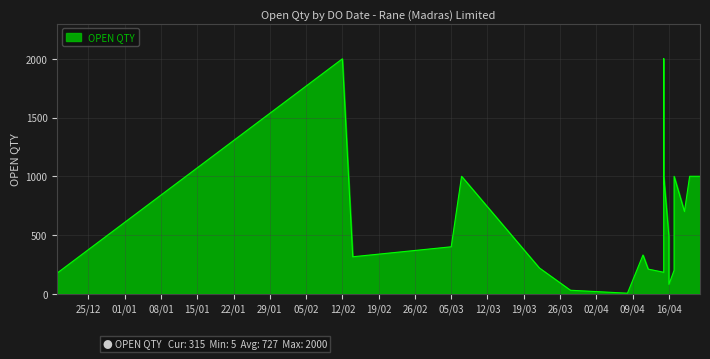

What is the change in value from 28/03/2019 to 11/04/2019?

+300